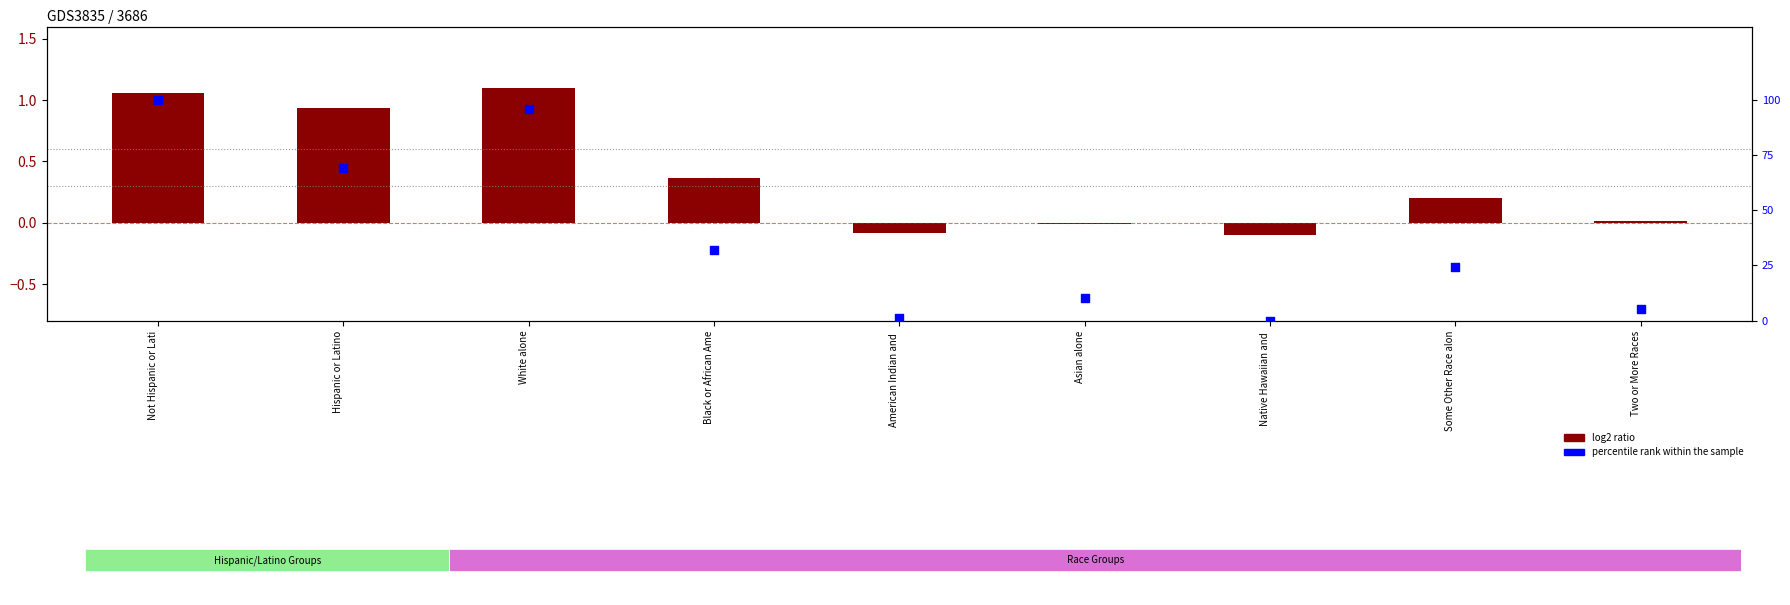

What is the total value across all series at Asian alone?

10.4